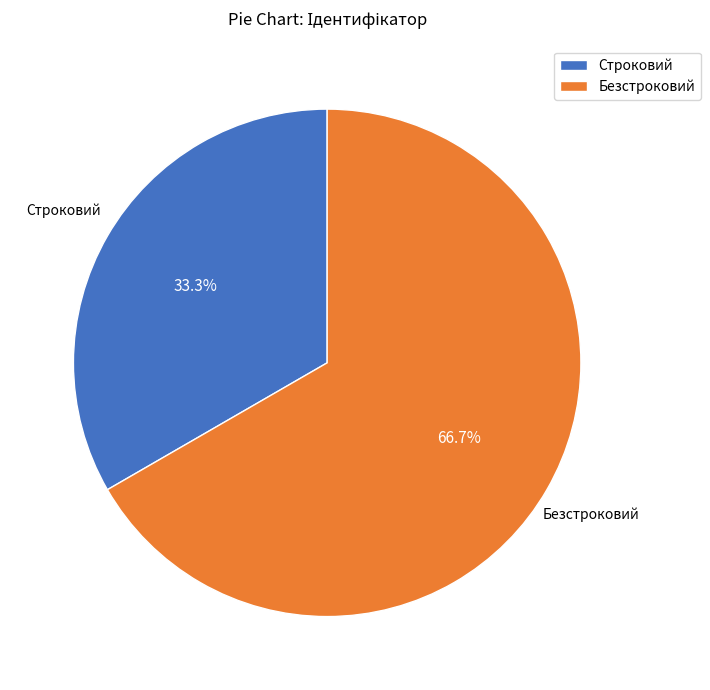

To the nearest percent, what percentage of the pie is Безстроковий?

67%